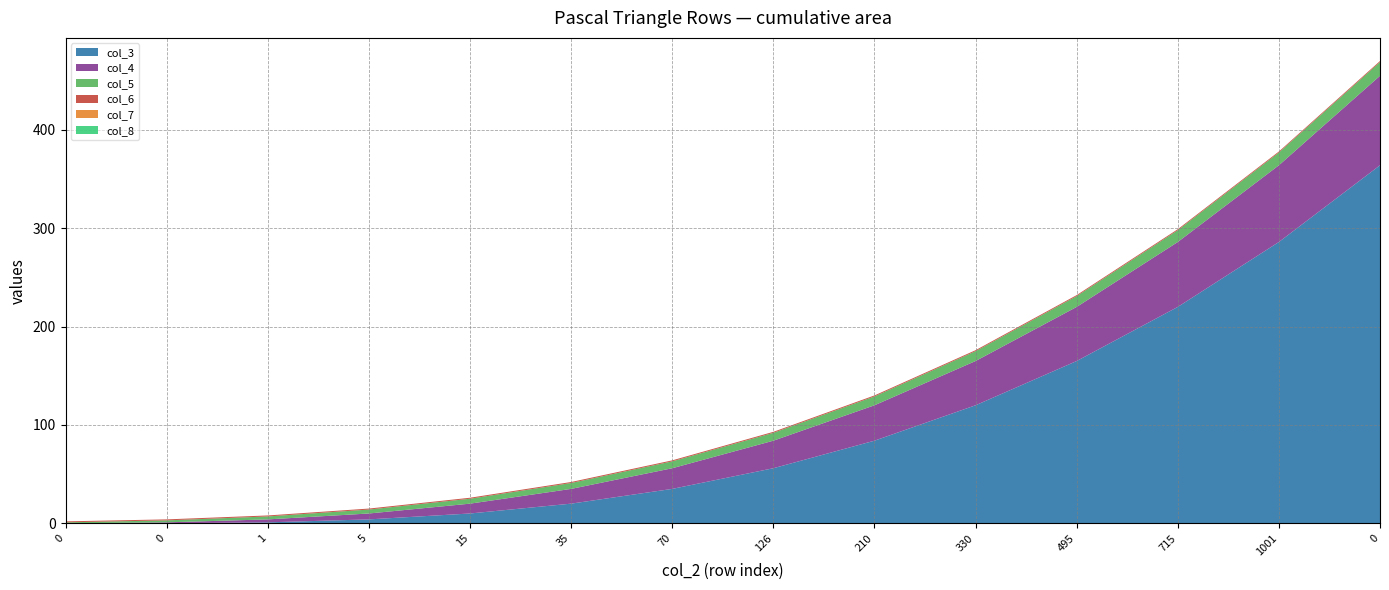

Reading right to left, transcribe all the data shown in this chart.

col_3: 0=364	1001=286	715=220	495=165	330=120	210=84	126=56	70=35	35=20	15=10	5=4	1=1	0=0	0=0
col_4: 0=91	1001=78	715=66	495=55	330=45	210=36	126=28	70=21	35=15	15=10	5=6	1=3	0=1	0=0
col_5: 0=14	1001=13	715=12	495=11	330=10	210=9	126=8	70=7	35=6	15=5	5=4	1=3	0=2	0=1
col_6: 0=1	1001=1	715=1	495=1	330=1	210=1	126=1	70=1	35=1	15=1	5=1	1=1	0=1	0=1
col_7: 0=0	1001=0	715=0	495=0	330=0	210=0	126=0	70=0	35=0	15=0	5=0	1=0	0=0	0=0
col_8: 0=0	1001=0	715=0	495=0	330=0	210=0	126=0	70=0	35=0	15=0	5=0	1=0	0=0	0=0